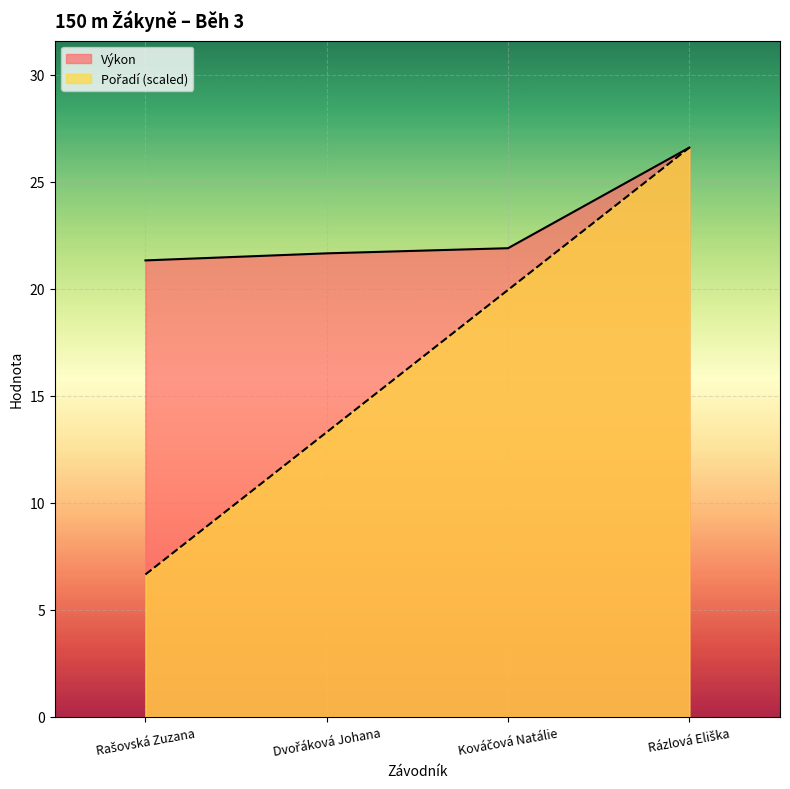

Is it true that Pořadí equals 8.6 at Dvořáková Johana?

False